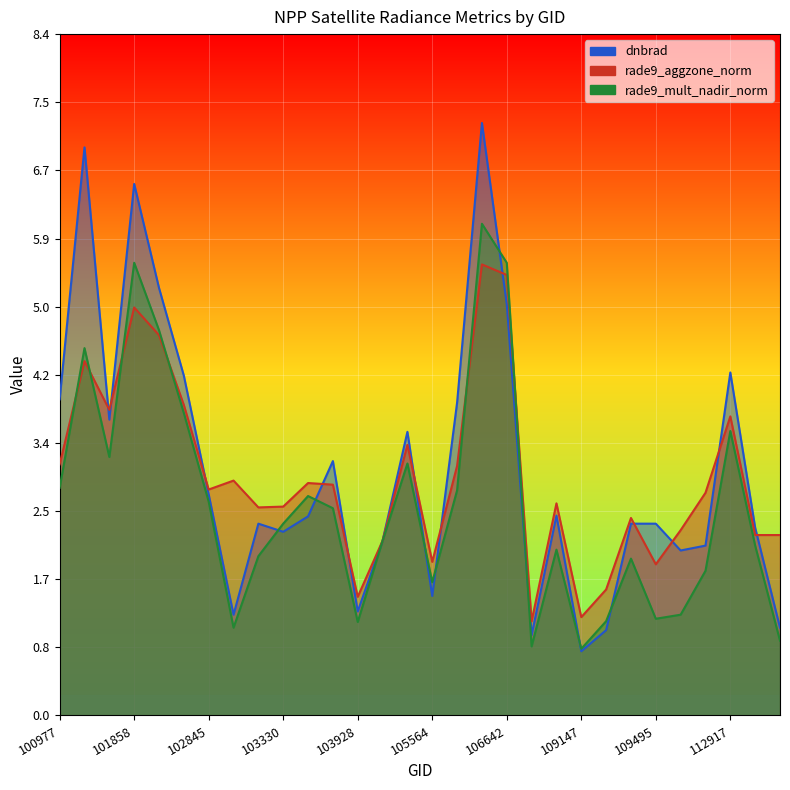

How many values in the rade9_aggzone_norm series exceed 2?

24